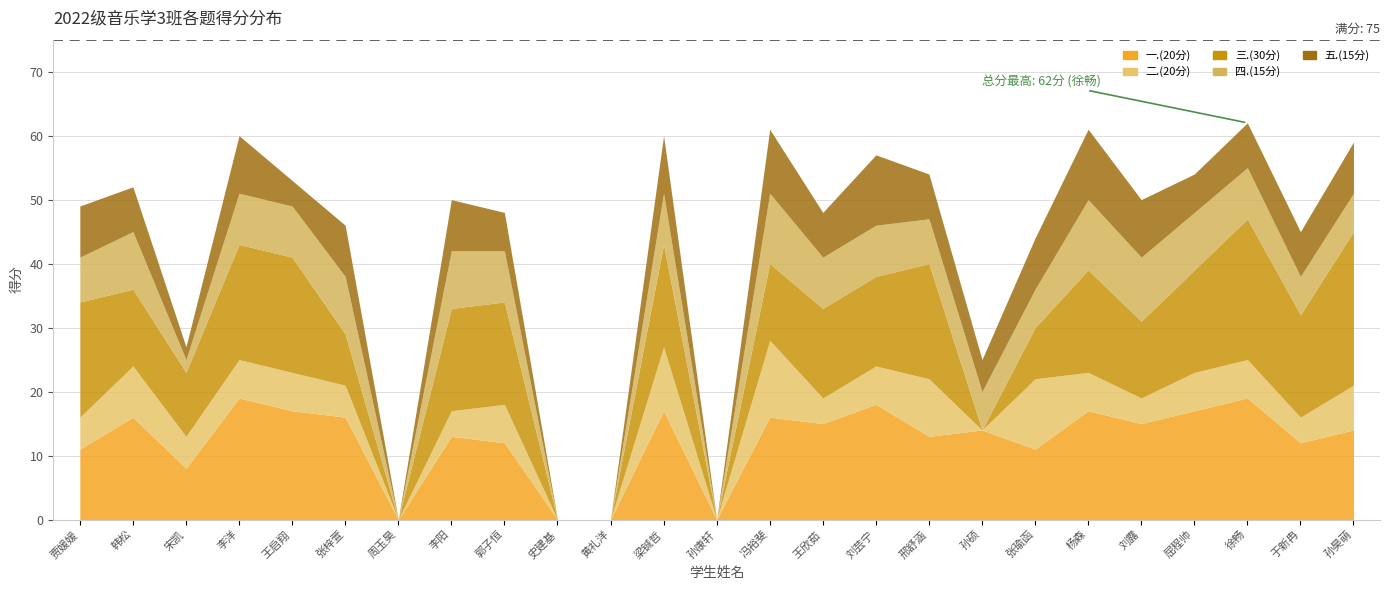

Reading left to right, list all the values displayed in this chart.

一.(20分): 11	16	8	19	17	16	0	13	12	0	0	17	0	16	15	18	13	14	11	17	15	17	19	12	14
二.(20分): 5	8	5	6	6	5	0	4	6	0	0	10	0	12	4	6	9	0	11	6	4	6	6	4	7
三.(30分): 18	12	10	18	18	8	0	16	16	0	0	16	0	12	14	14	18	0	8	16	12	16	22	16	24
四.(15分): 7	9	2	8	8	9	0	9	8	0	0	8	0	11	8	8	7	6	6	11	10	9	8	6	6
五.(15分): 8	7	2	9	4	8	0	8	6	0	0	9	0	10	7	11	7	5	8	11	9	6	7	7	8
总分: 49	52	27	60	53	46	0	50	48	0	0	60	0	61	48	57	54	25	44	61	50	54	62	45	59